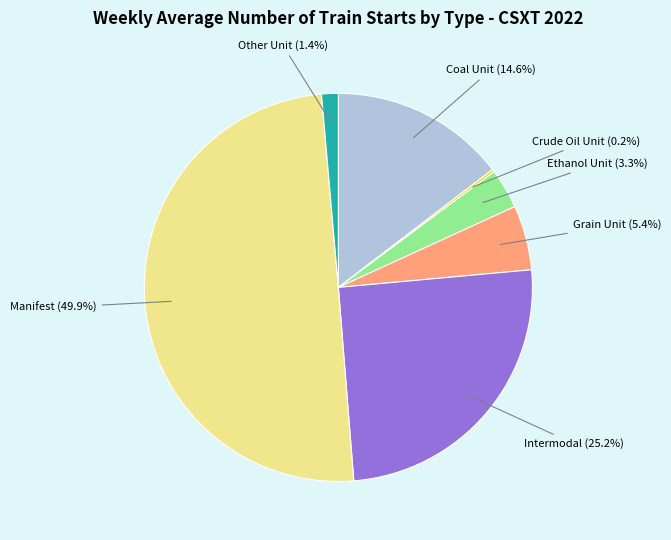

Is Other Unit (1.4%) the majority of the pie?

No